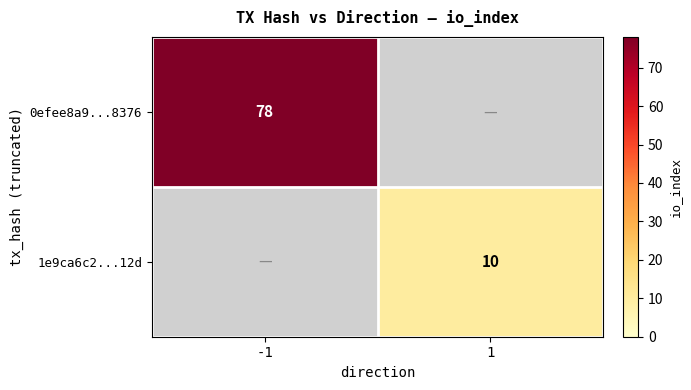

Which category has the highest value across all series?

-1